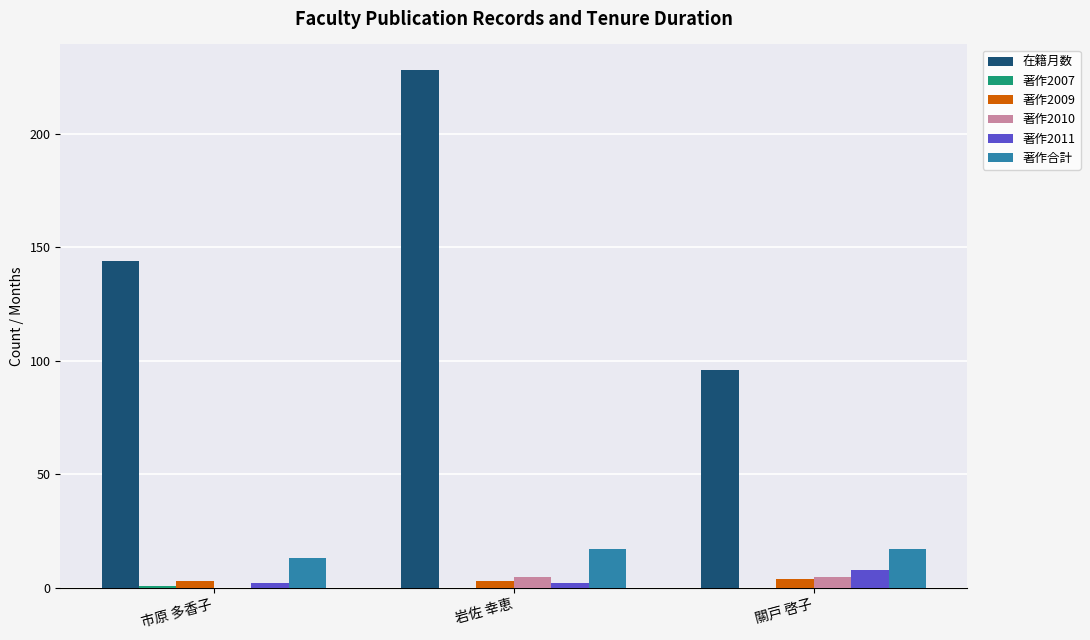

At which category is the sum across all series the highest?

岩佐 幸恵